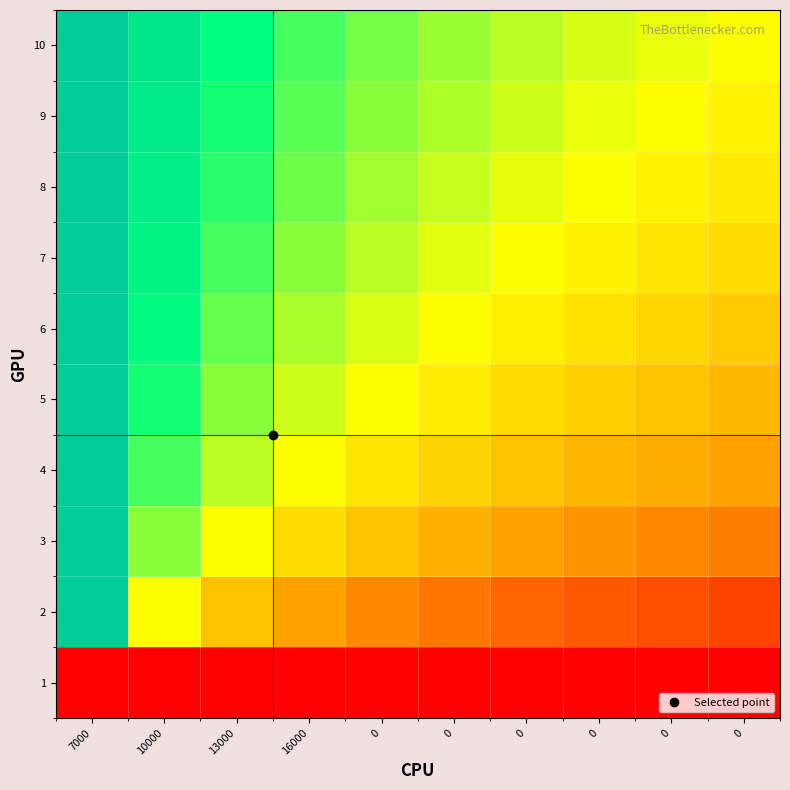

Reading left to right, list all the values displayed in this chart.

1: 7000=-3.0	10000=-3.0	13000=-3.0	16000=-3.0	0=-3.0	0=-3.0	0=-3.0	0=-3.0	0=-3.0	0=-3.0
2: 7000=3.0	10000=-0.0	13000=-0.7	16000=-1.1	0=-1.4	0=-1.6	0=-1.8	0=-1.9	0=-2.1	0=-2.2
3: 7000=3.0	10000=0.7	13000=-0.0	16000=-0.4	0=-0.7	0=-0.9	0=-1.1	0=-1.3	0=-1.4	0=-1.5
4: 7000=3.0	10000=1.1	13000=0.4	16000=-0.0	0=-0.3	0=-0.5	0=-0.7	0=-0.8	0=-1.0	0=-1.1
5: 7000=3.0	10000=1.4	13000=0.7	16000=0.3	0=-0.0	0=-0.2	0=-0.4	0=-0.6	0=-0.7	0=-0.8
6: 7000=3.0	10000=1.6	13000=0.9	16000=0.5	0=0.2	0=-0.0	0=-0.2	0=-0.3	0=-0.5	0=-0.6
7: 7000=3.0	10000=1.8	13000=1.1	16000=0.7	0=0.4	0=0.2	0=-0.0	0=-0.2	0=-0.3	0=-0.4
8: 7000=3.0	10000=1.9	13000=1.2	16000=0.8	0=0.6	0=0.3	0=0.2	0=-0.0	0=-0.1	0=-0.3
9: 7000=3.0	10000=2.1	13000=1.4	16000=1.0	0=0.7	0=0.5	0=0.3	0=0.1	0=-0.0	0=-0.1
10: 7000=3.0	10000=2.2	13000=1.5	16000=1.1	0=0.8	0=0.6	0=0.4	0=0.3	0=0.1	0=0.0